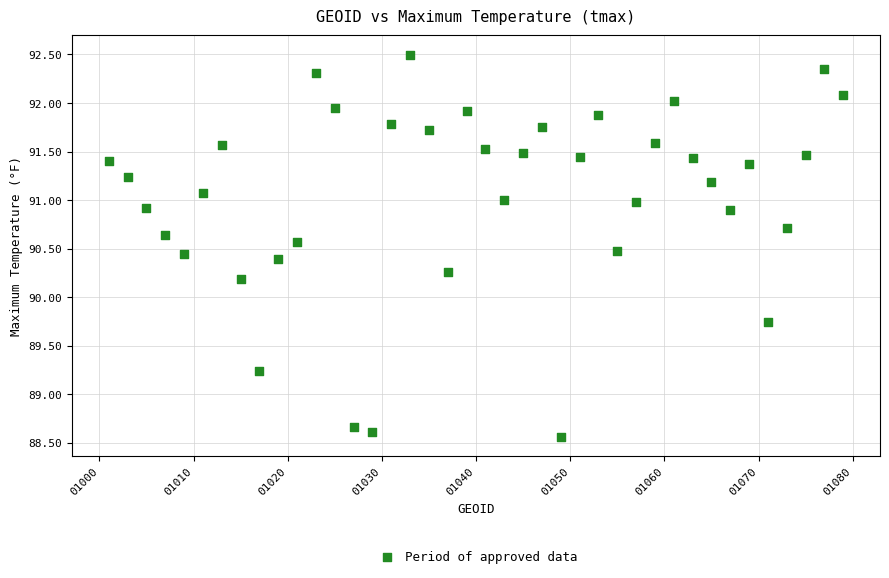

What is the range of Y values (max minus min)?

3.9